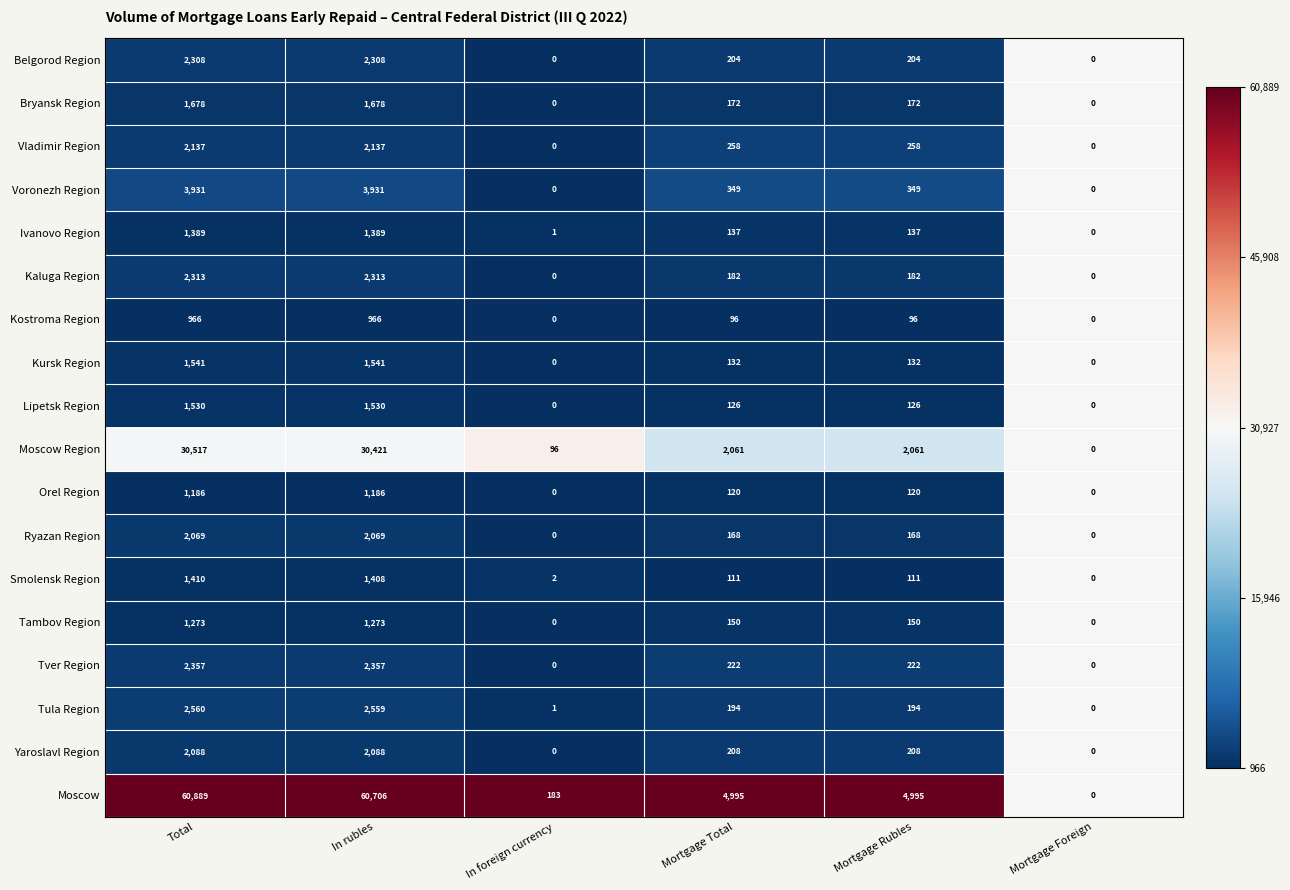

Rank the series by their maximum value, from highest to lowest.

Moscow, Moscow Region, Voronezh Region, Tula Region, Tver Region, Kaluga Region, Belgorod Region, Vladimir Region, Yaroslavl Region, Ryazan Region, Bryansk Region, Kursk Region, Lipetsk Region, Smolensk Region, Ivanovo Region, Tambov Region, Orel Region, Kostroma Region